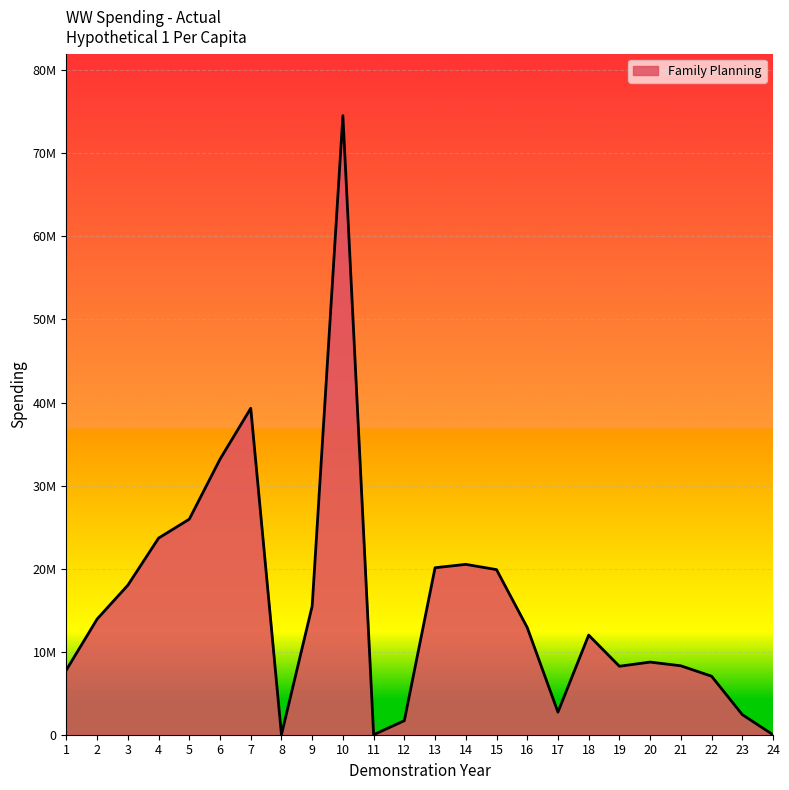

What is the value of the 20th point from the left?

8745890